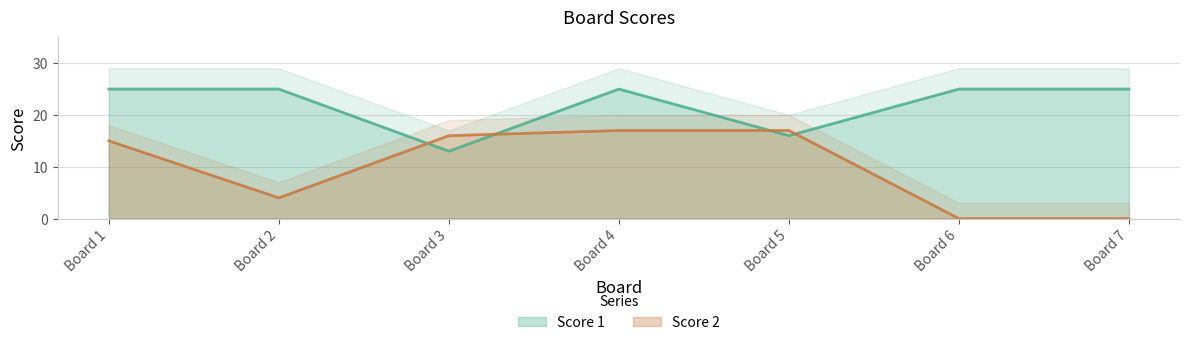

Count the Score 1 values in the range 16 to 25.

6